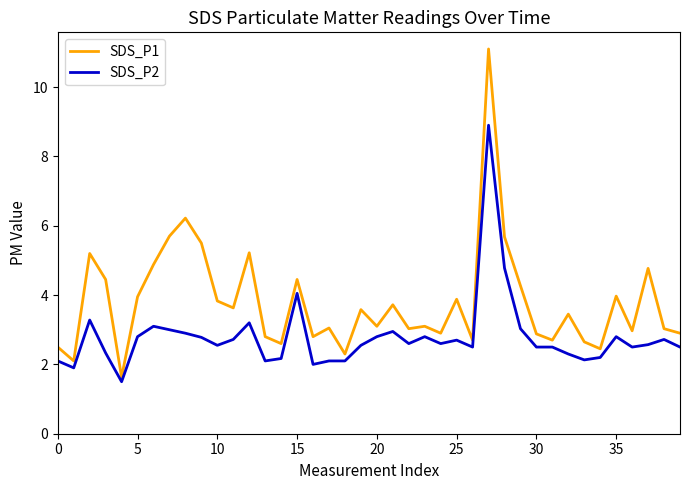

How many lines are shown in the chart?

2